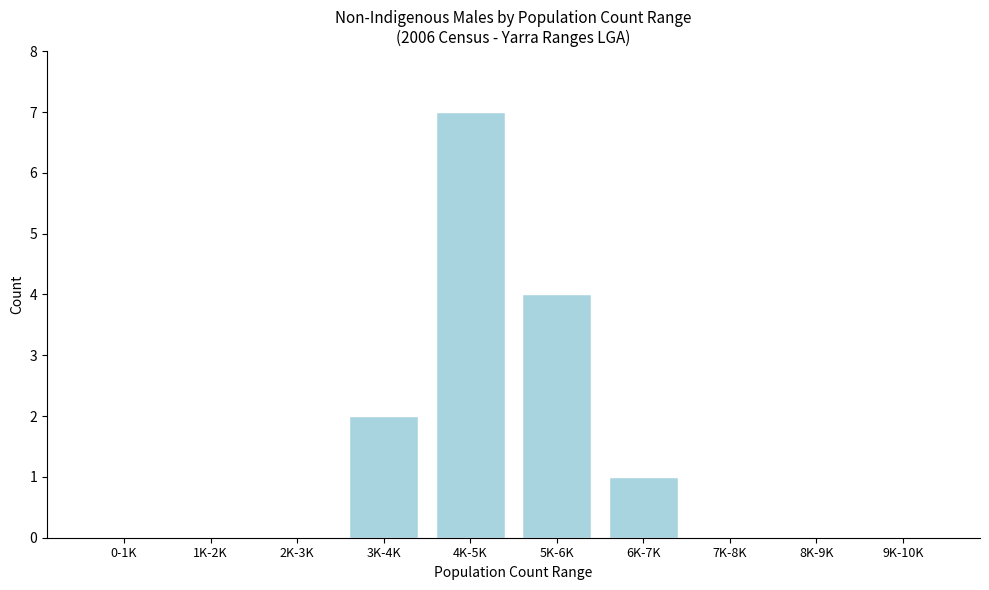

Reading right to left, transcribe all the data shown in this chart.

9K-10K=0	8K-9K=0	7K-8K=0	6K-7K=1	5K-6K=4	4K-5K=7	3K-4K=2	2K-3K=0	1K-2K=0	0-1K=0